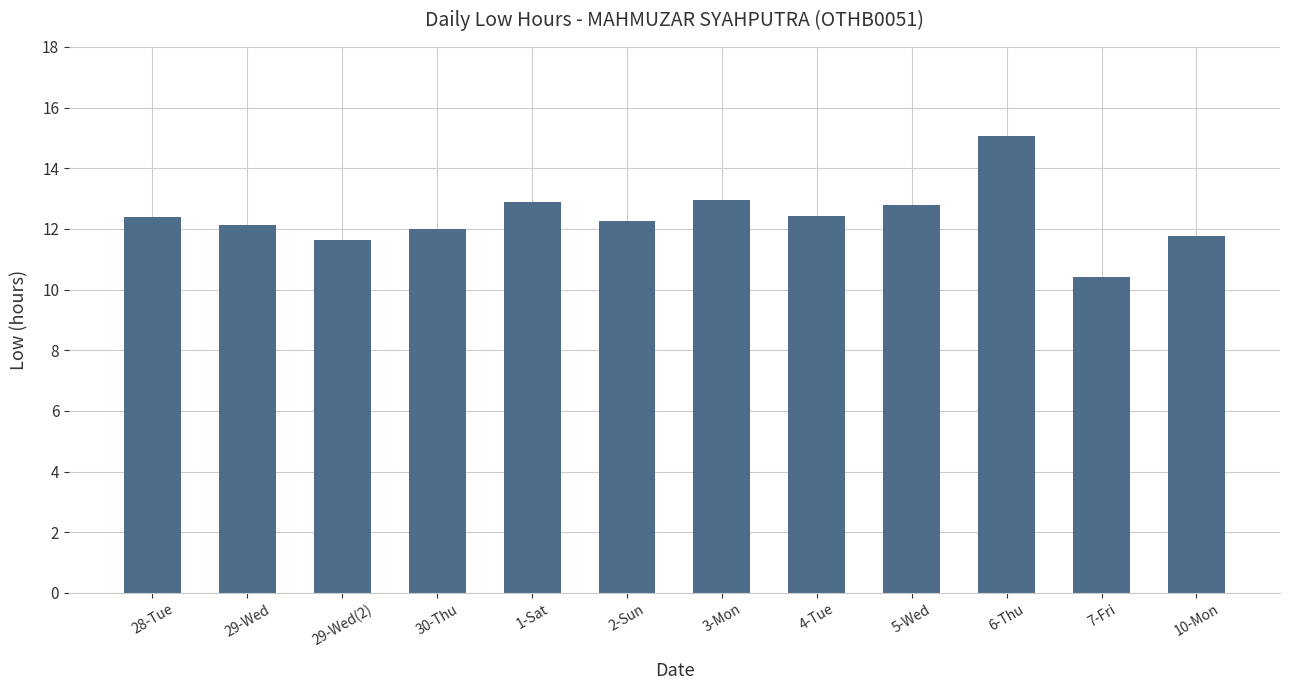

What is the value of the 4th bar from the left?

12.0